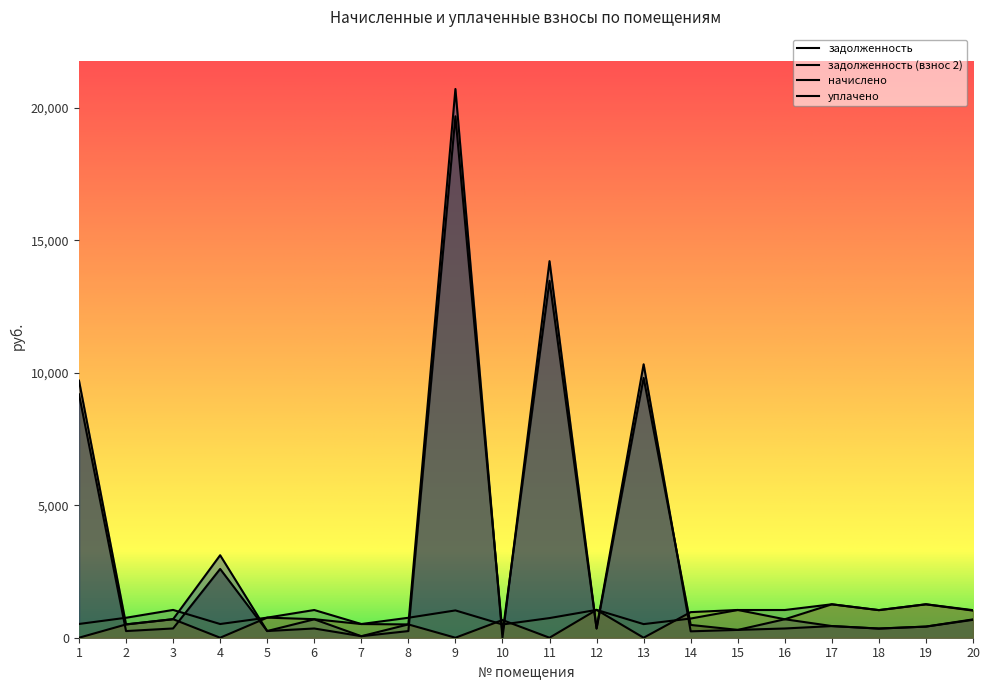

Does the chart display data point markers on the line(s)?

No